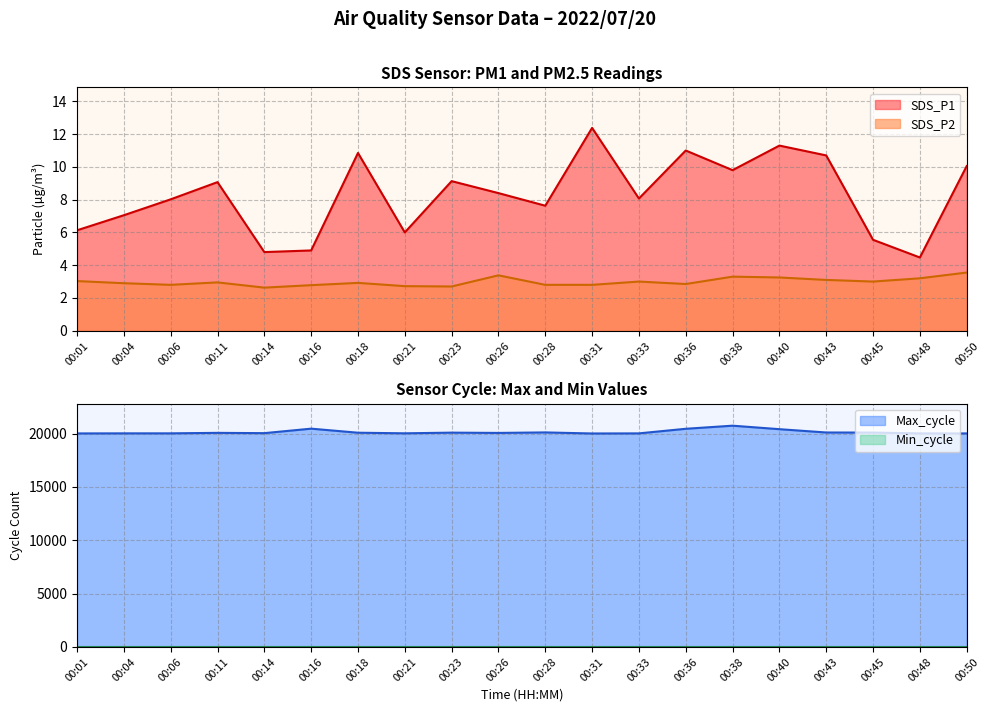

How many categories are shown in the chart?

20